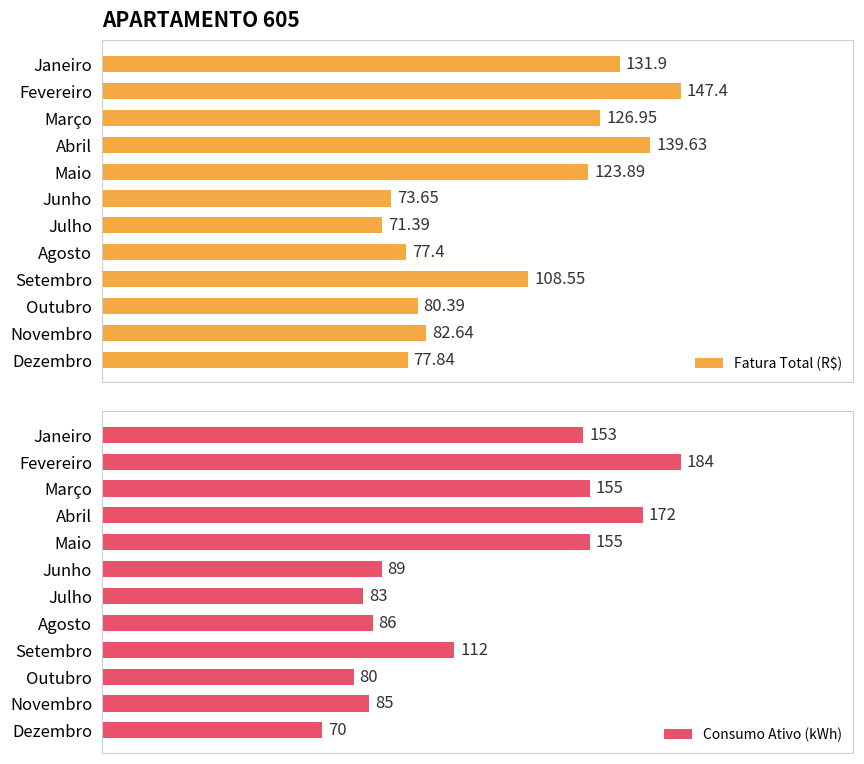

Reading left to right, what are all the values shown in this chart?

Fatura Total (R$): 131.9	147.4	127.0	139.6	123.9	73.7	71.4	77.4	108.5	80.4	82.6	77.8
Consumo Ativo (kWh): 153.0	184.0	155.0	172.0	155.0	89.0	83.0	86.0	112.0	80.0	85.0	70.0